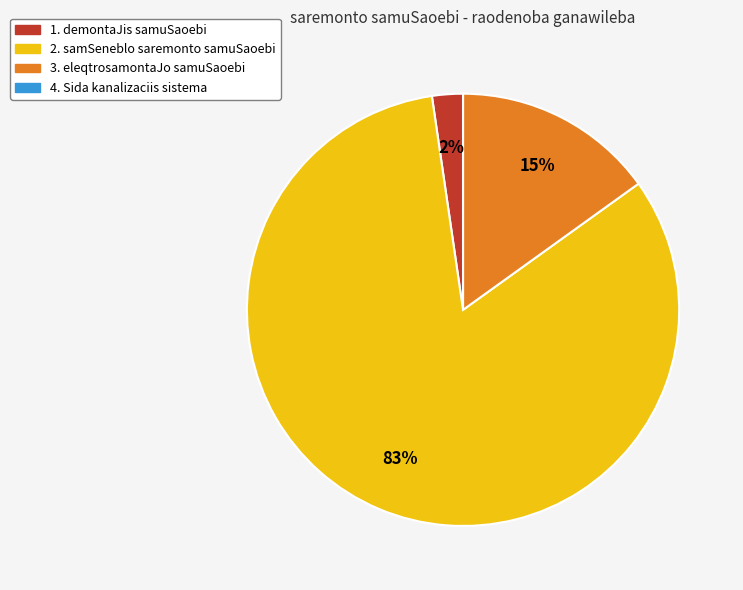

Is there a majority slice in this chart?

Yes